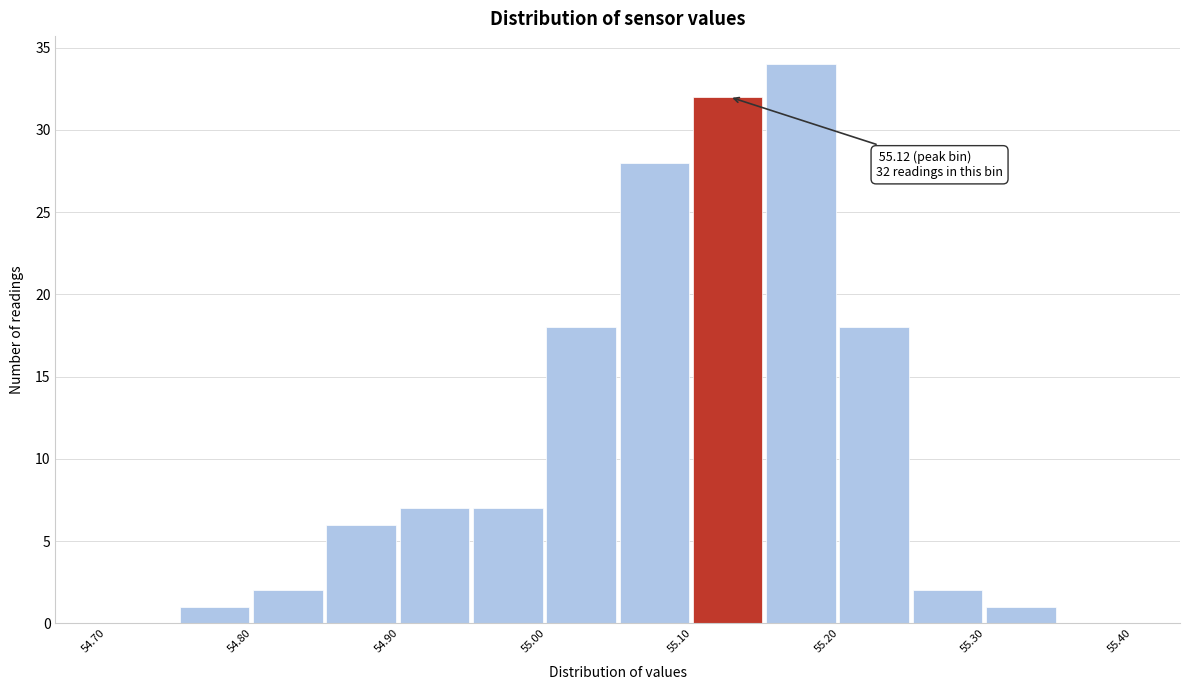

Which range on the x-axis has the tallest bar?

55.15 to 55.20